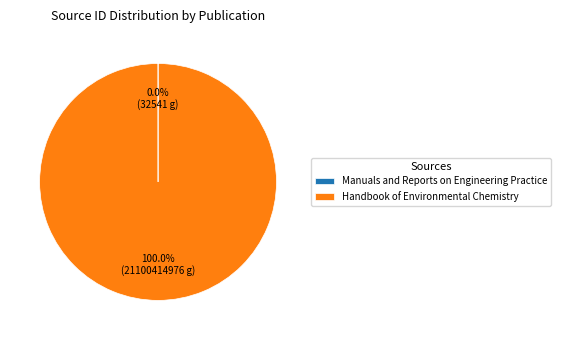

Is there a majority slice in this chart?

Yes